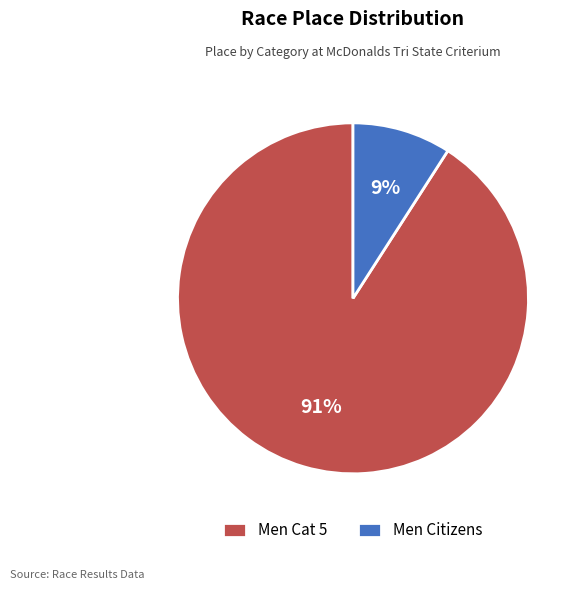

Which slice represents more than half of the pie?

Men Cat 5